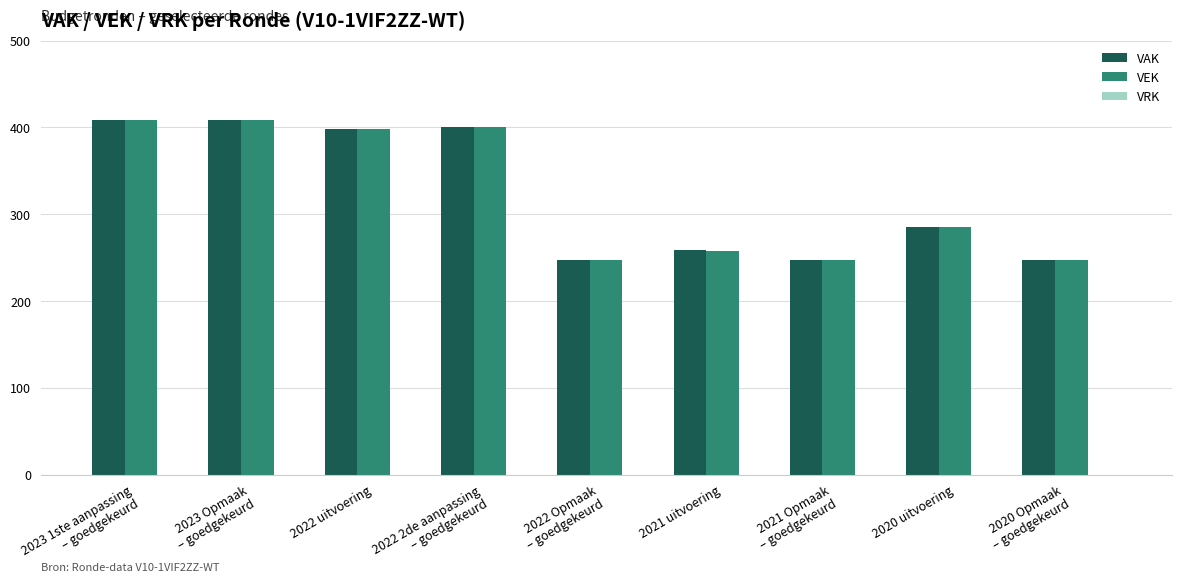

What is the sum of all VAK values?

2901